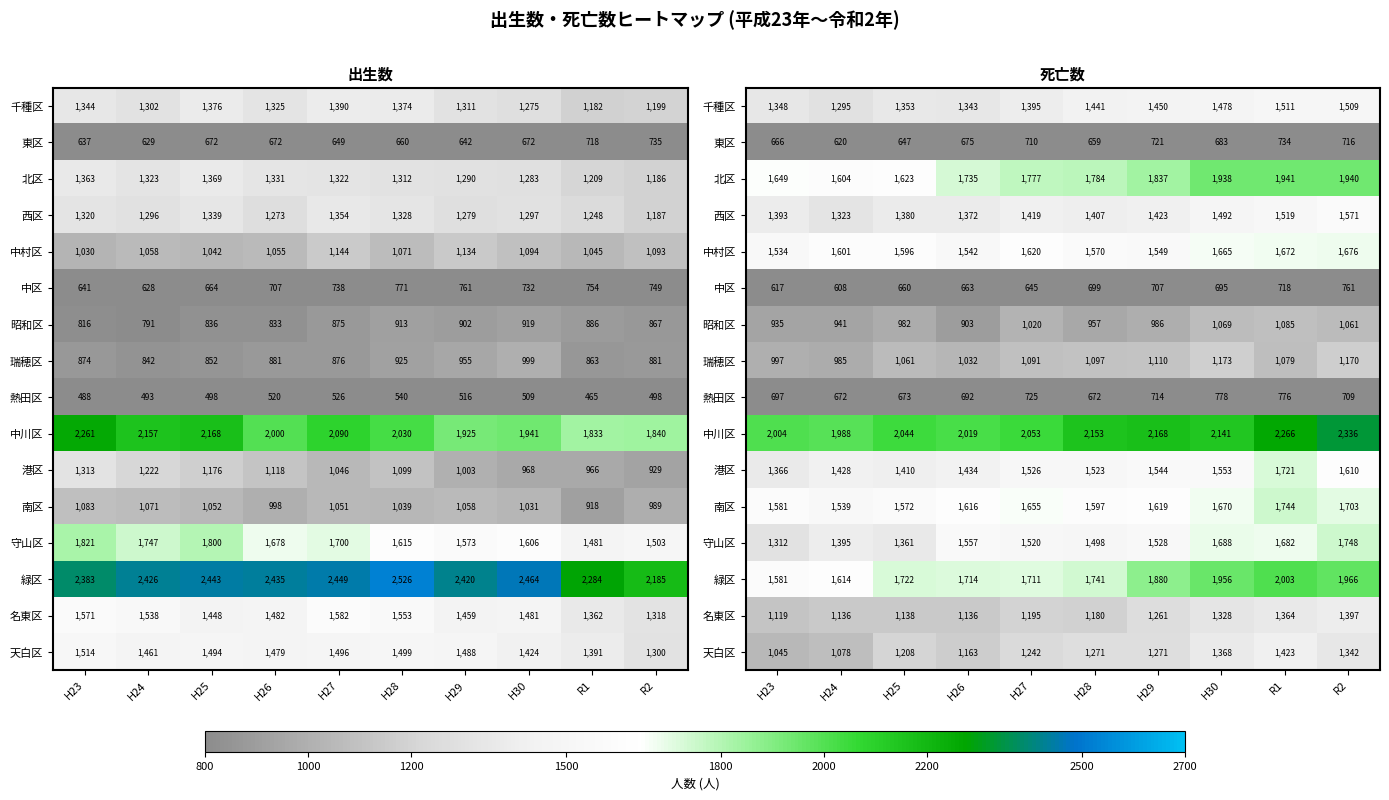

The 港区 series shows 1366 at H23. True or false?

True